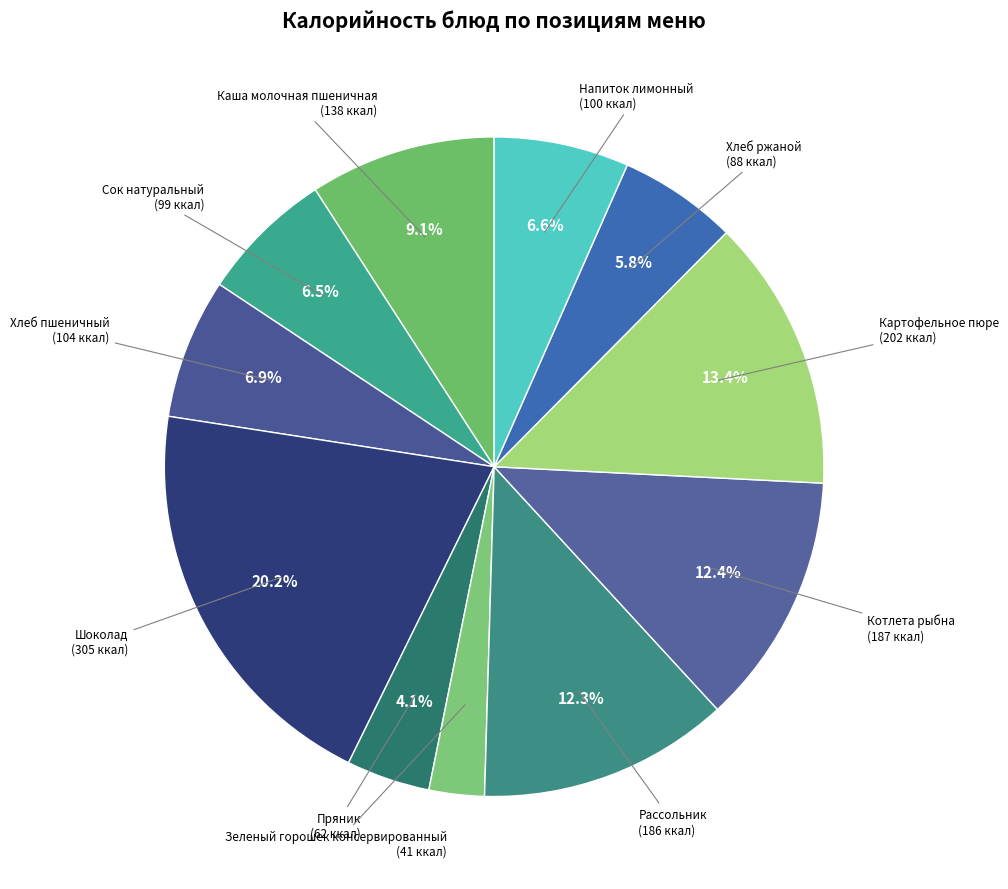

To the nearest percent, what portion does Хлеб пшеничный represent?

7%